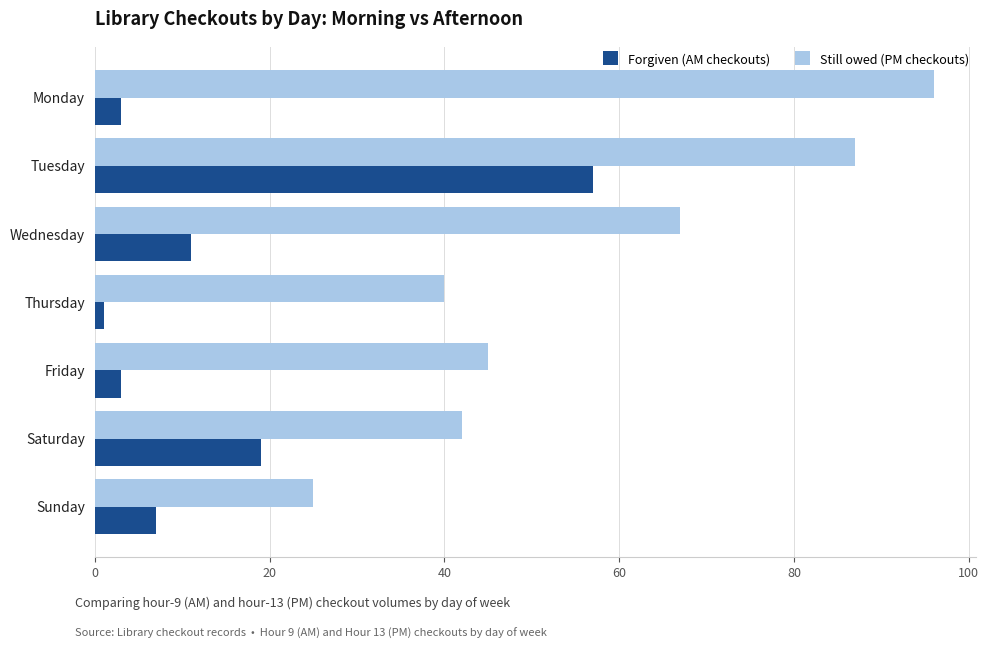

How many series are shown in this chart?

2